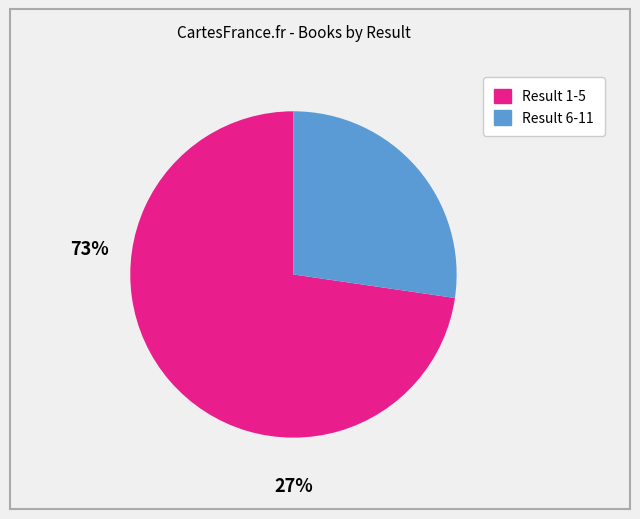

How many slices are in this pie chart?

2